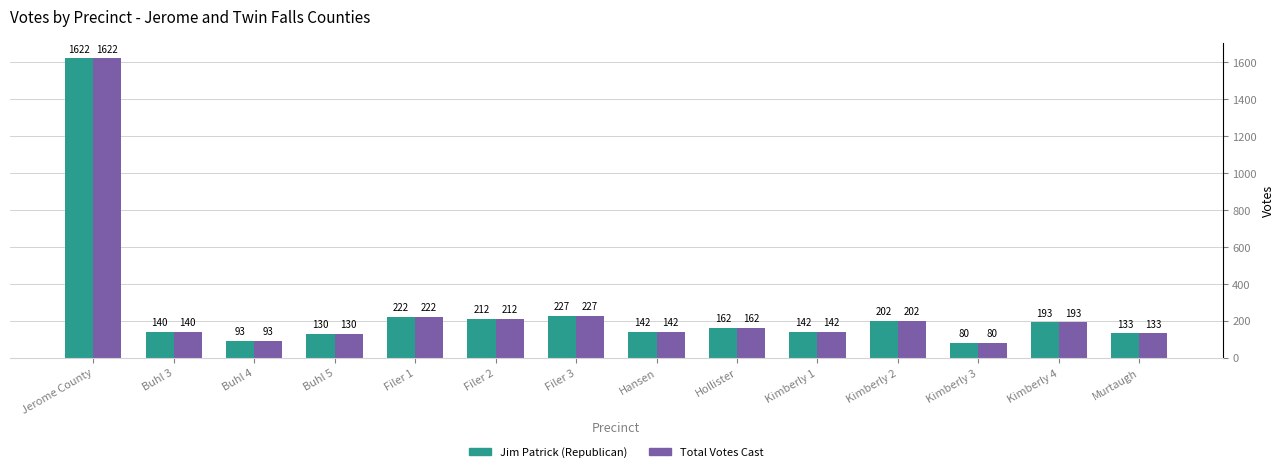

At how many categories does at least one series exceed 618?

1